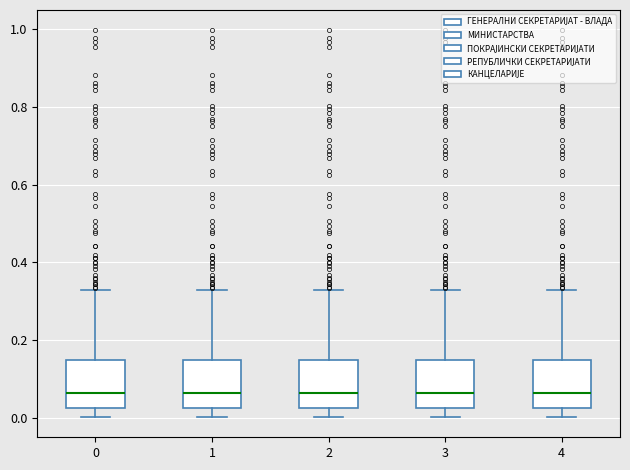

Reading left to right, transcribe this box plot: for each box, give where its median line is, the range the box spans, and where its two whiskers end, as read against the y-axis. The values are not printed on the chart, so give them approximately, as read against the axis.

0: median 0.06, box 0.02 to 0.14, whiskers 0.00 to 0.32
1: median 0.06, box 0.02 to 0.14, whiskers 0.00 to 0.32
2: median 0.06, box 0.02 to 0.14, whiskers 0.00 to 0.32
3: median 0.06, box 0.02 to 0.14, whiskers 0.00 to 0.32
4: median 0.06, box 0.02 to 0.14, whiskers 0.00 to 0.32